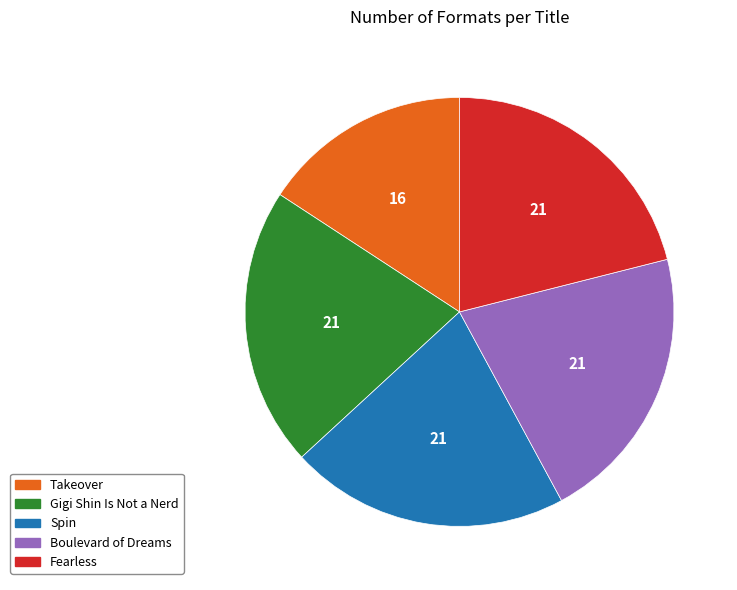

Do Gigi Shin Is Not a Nerd and Spin together represent more than half of the pie?

No